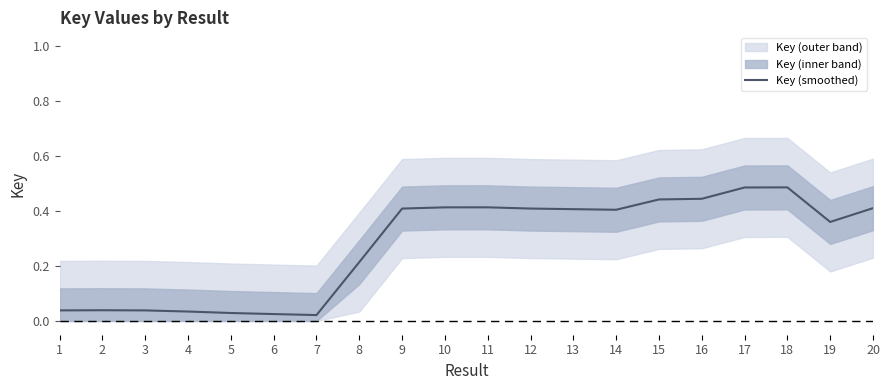

What is the maximum value shown in the chart?

0.5